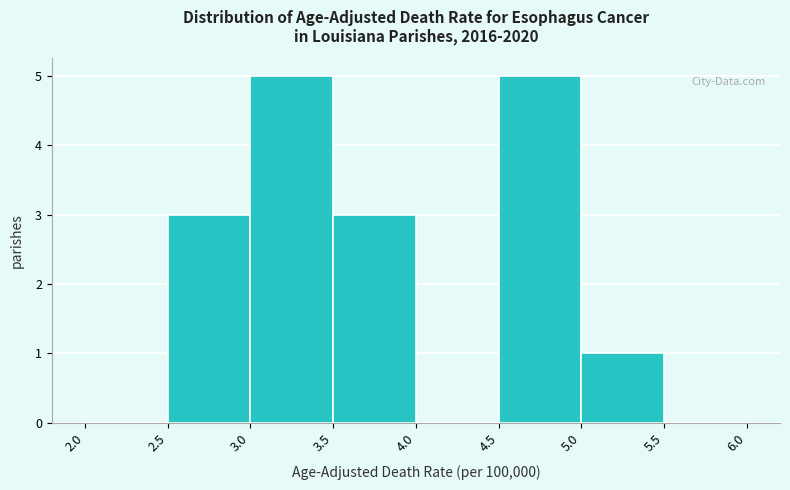

Reading left to right, transcribe this chart: for each bar, give the range it covers on the x-axis and its height. The values are not printed on the chart, so give them approximately, as read against the axis.

2.0 to 2.5: 0
2.5 to 3.0: 3
3.0 to 3.5: 5
3.5 to 4.0: 3
4.0 to 4.5: 0
4.5 to 5.0: 5
5.0 to 5.5: 1
5.5 to 6.0: 0